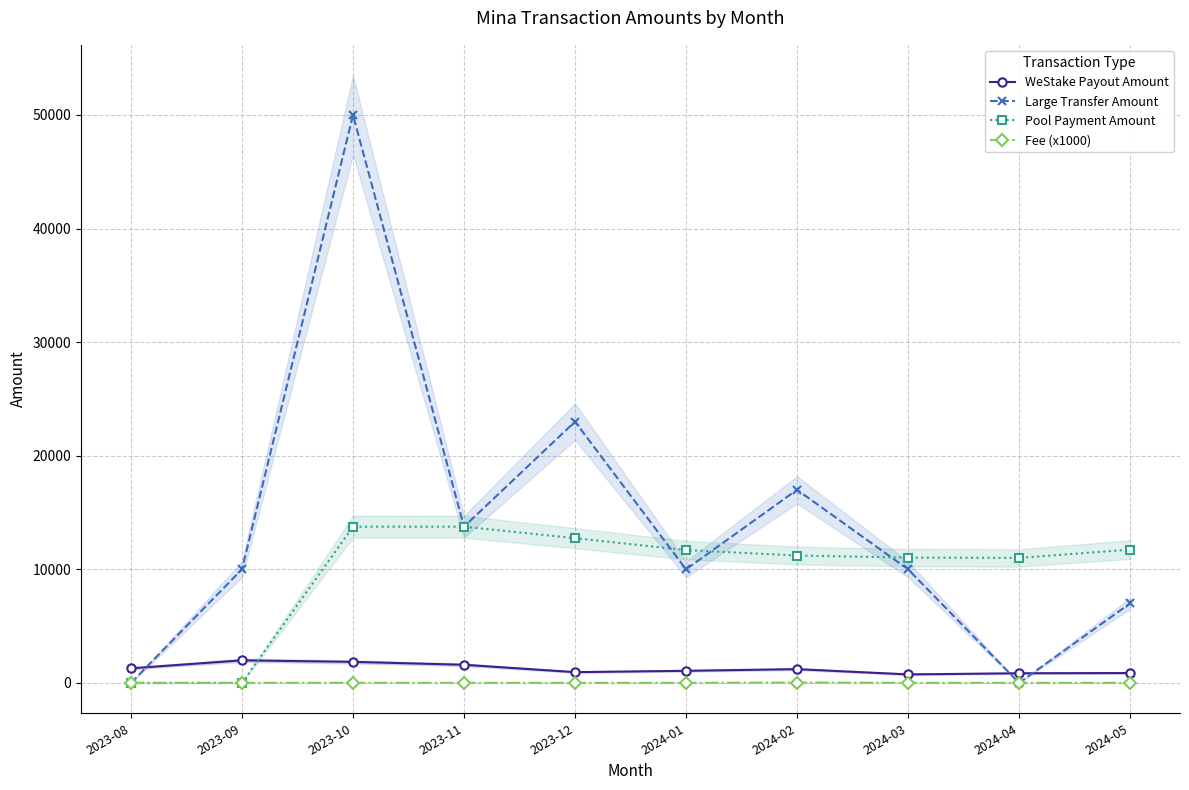

What is the total value across all series at 2024-03?

21781.4